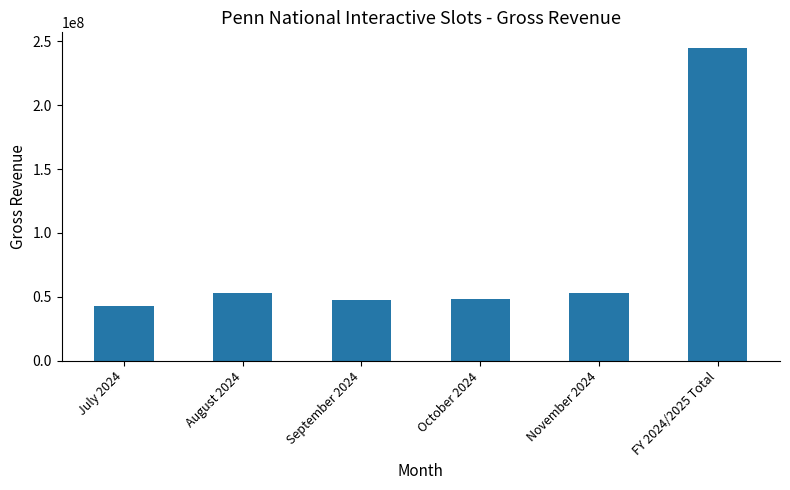

The value at September 2024 is 11354283.6. True or false?

False